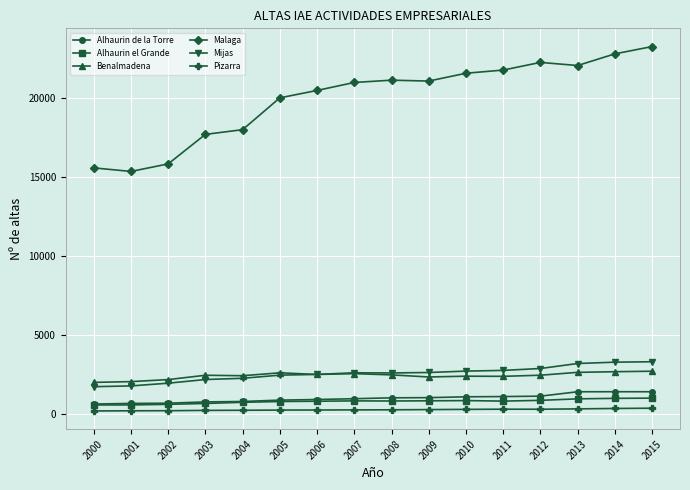

Is the value of Benalmadena at 2004 greater than the value of Mijas at 2013?

No